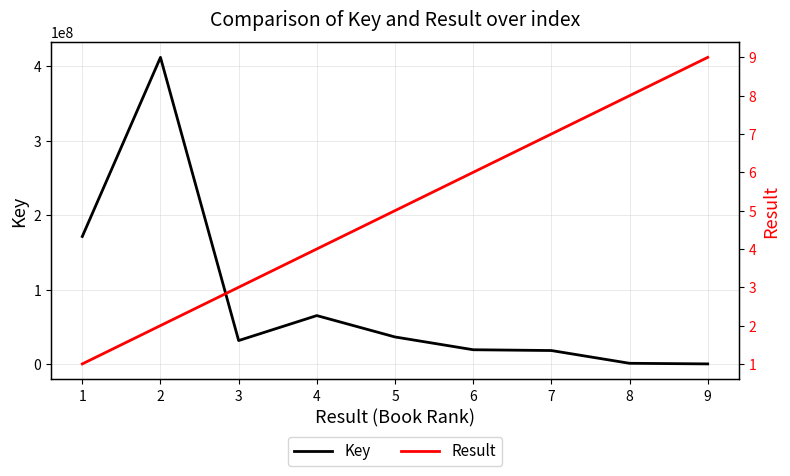

True or false: Key and Result cross at least once.

False